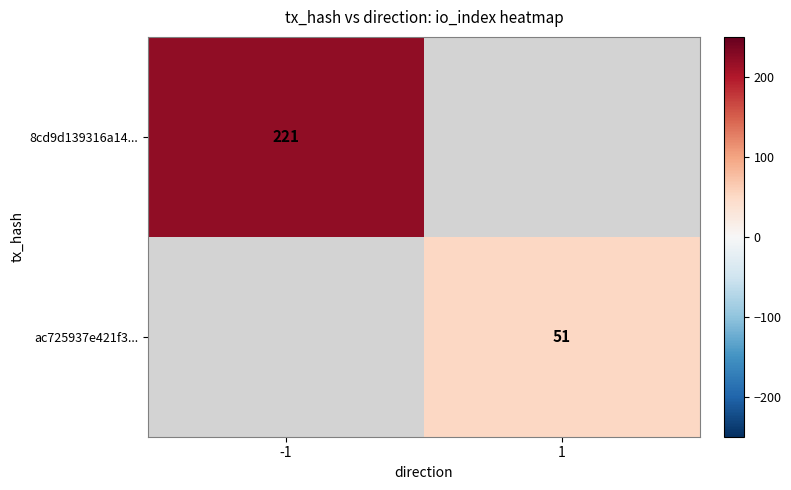

At which category does the chart reach its minimum across all series?

1